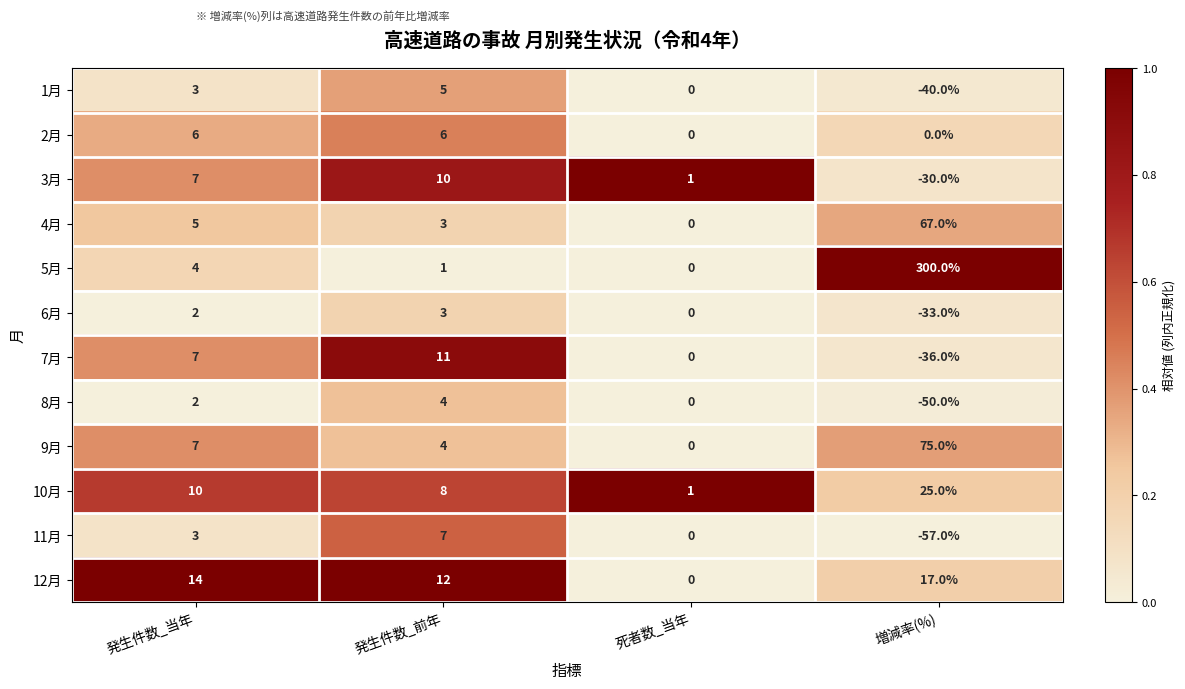

What is the total value across all series at 発生件数_前年?

74